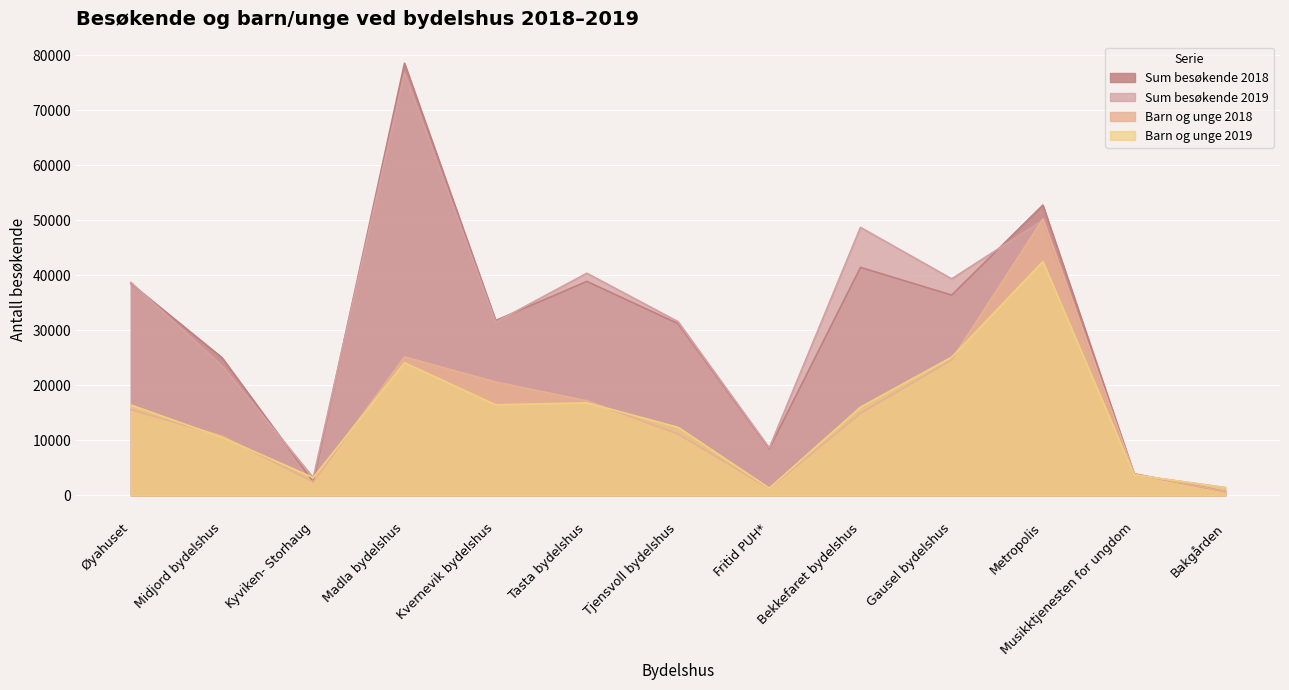

What is the total value across all series at Tasta bydelshus?

113277